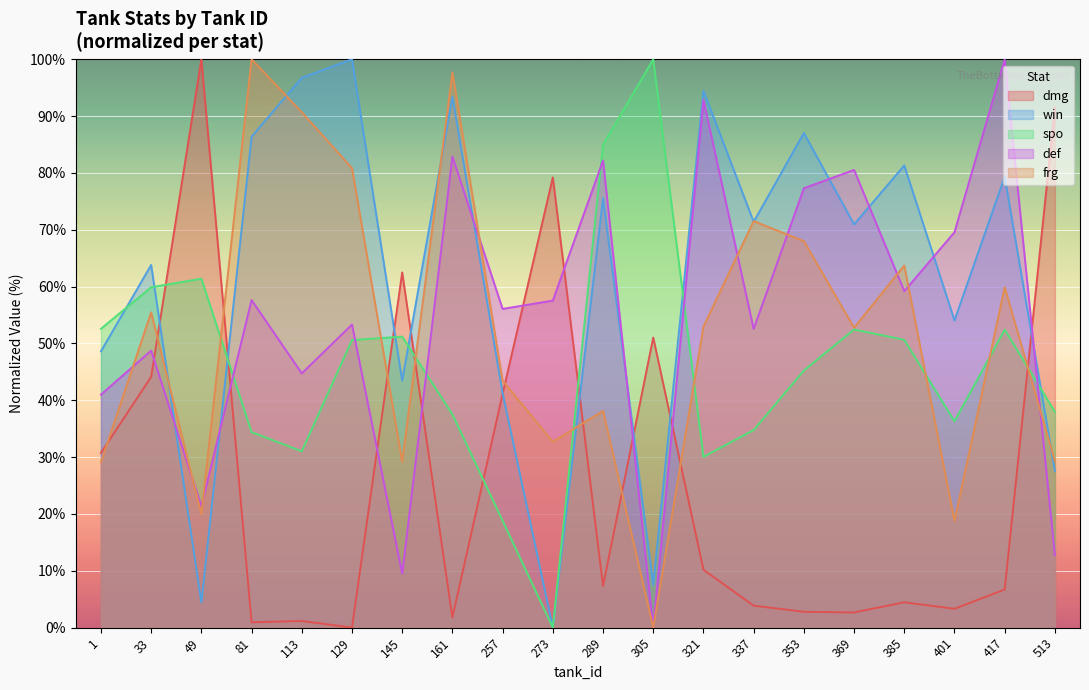

Which category has the highest value in the frg series?

81